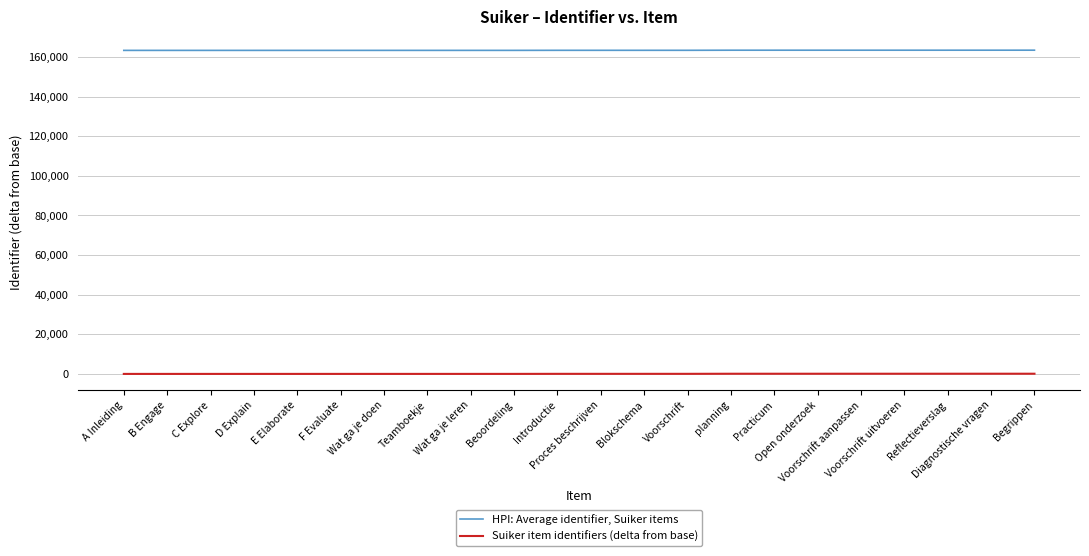

True or false: Suiker item identifiers (delta from base) and HPI: Average identifier, Suiker items intersect in this chart.

False